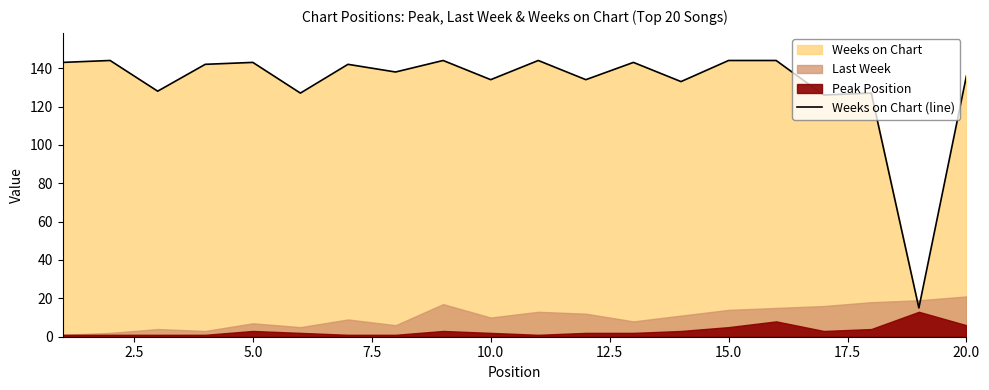

What is the maximum value for Weeks on Chart (line)?

144